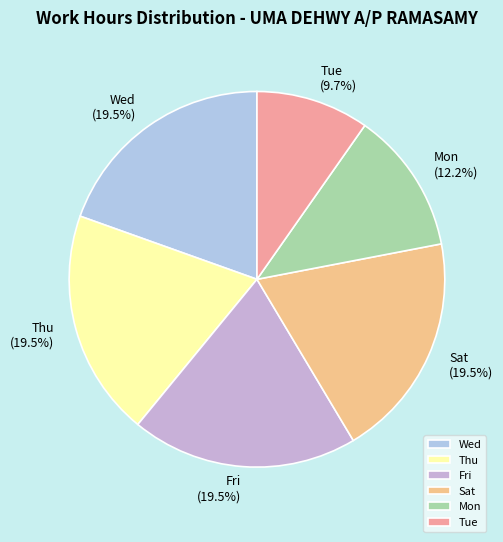

Which category has the smallest portion of the pie?

Tue